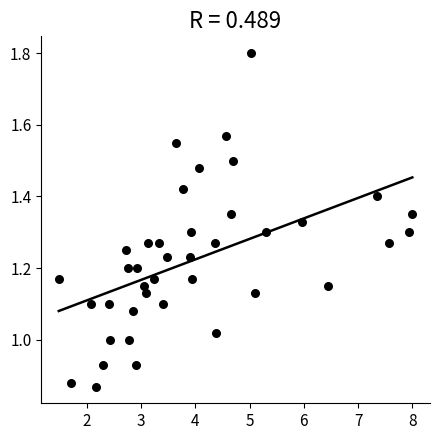

What is the range of X values (max minus min)?

6.5